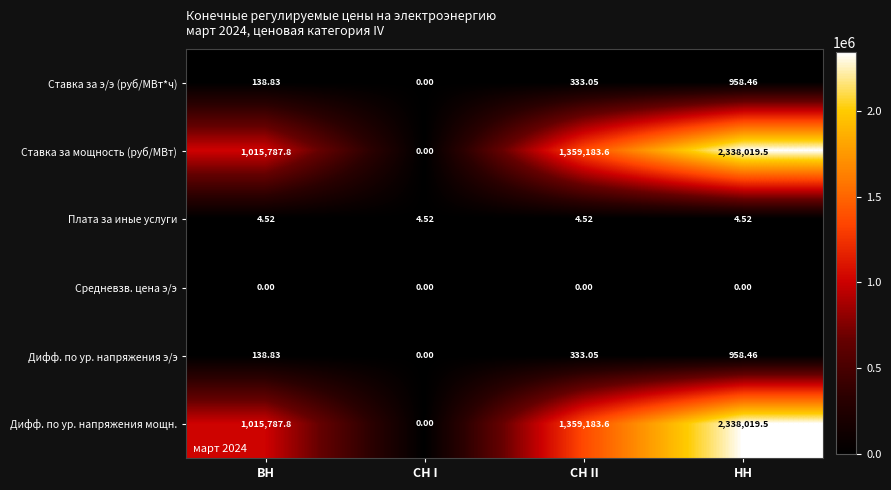

Is the value of Дифф. по ур. напряжения мощн. at ВН greater than the value of Средневзв. цена э/э at СН I?

Yes